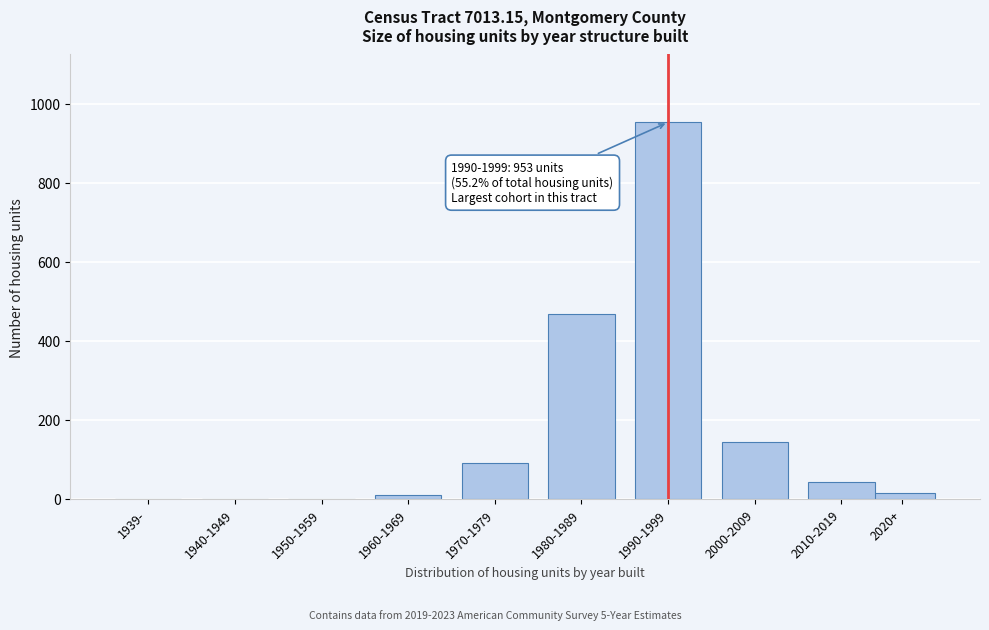

What is the greatest value displayed?

953